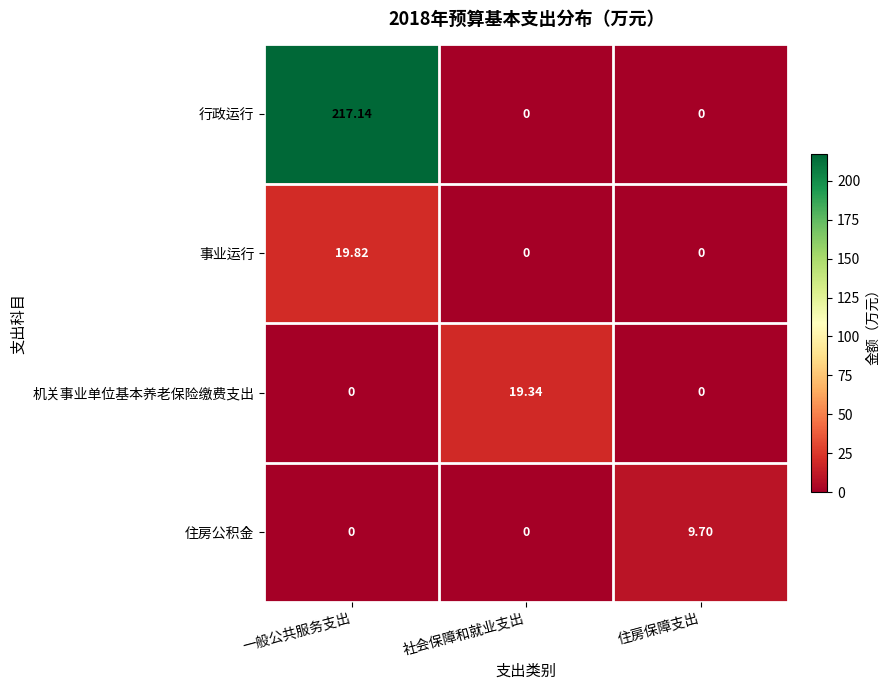

At which label does 事业运行 reach its peak?

一般公共服务支出